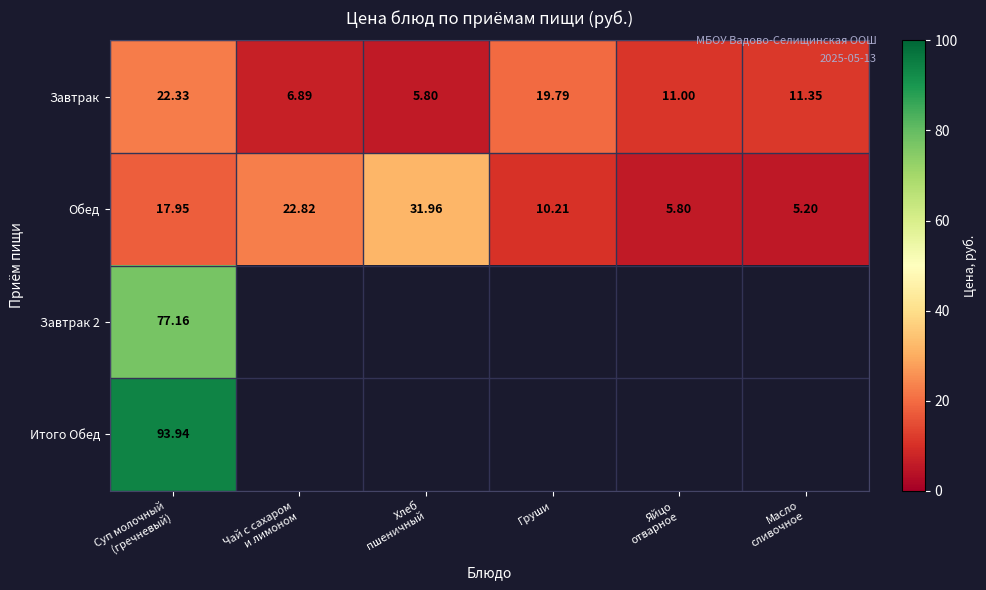

True or false: Завтрак has a value of 3.8 at Масло сливочное.

False